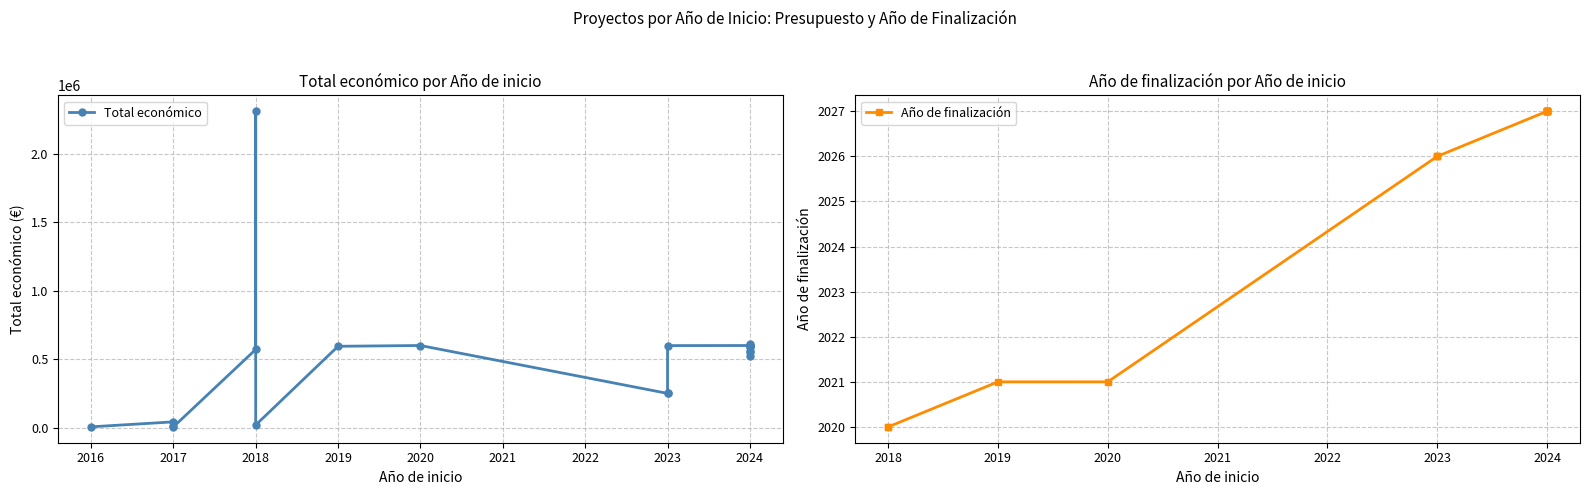

What is the lowest value of the Total económico series?

5000